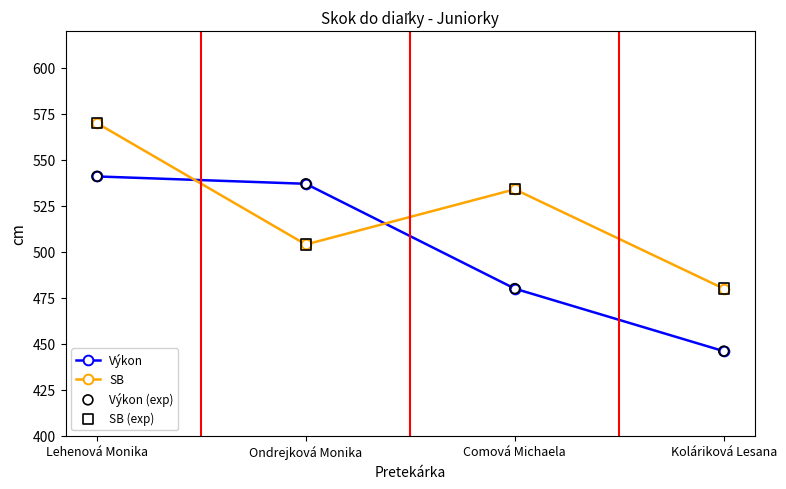

Which series has the largest total across all categories?

SB